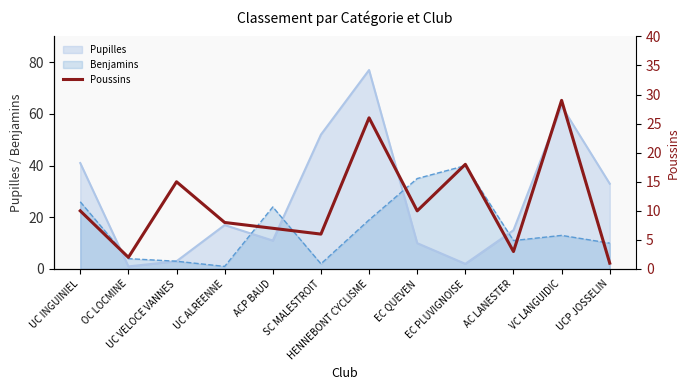

At which category does the data reach its first local peak?

UC VELOCE VANNES